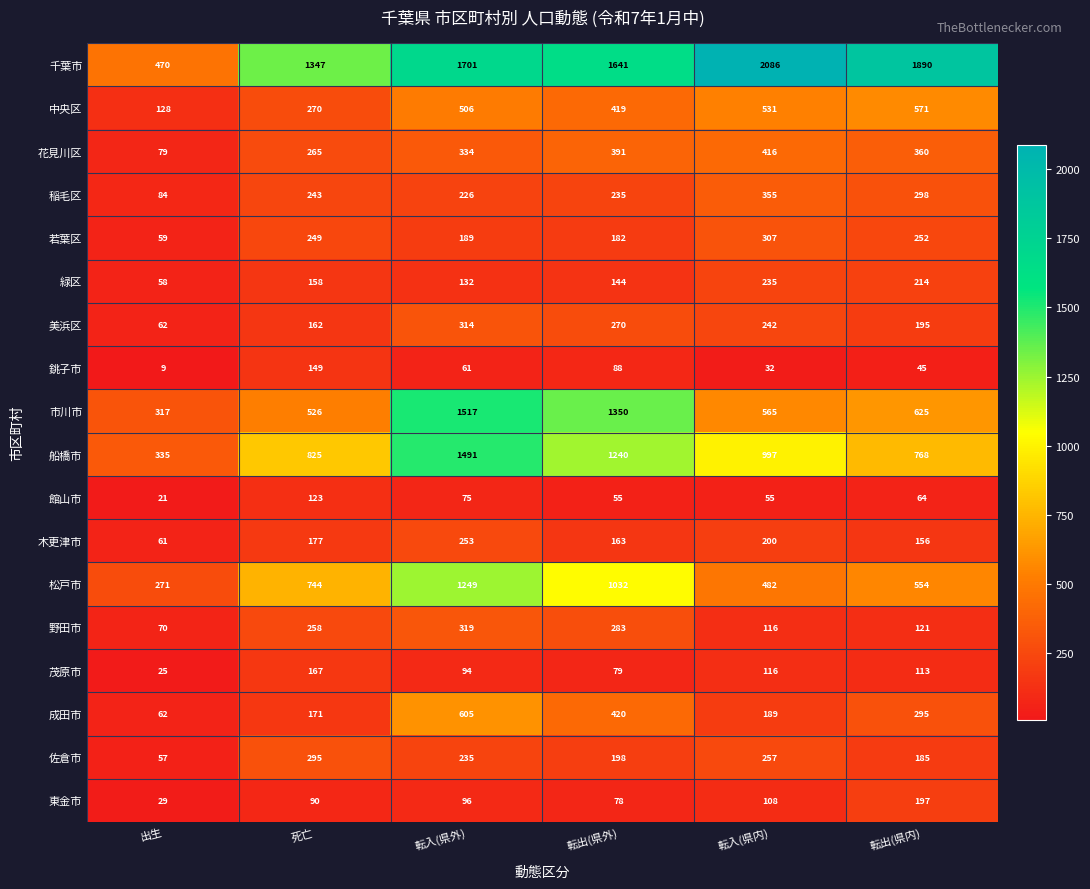

What is the difference between the highest and lowest values at 転入(県内)?

2054